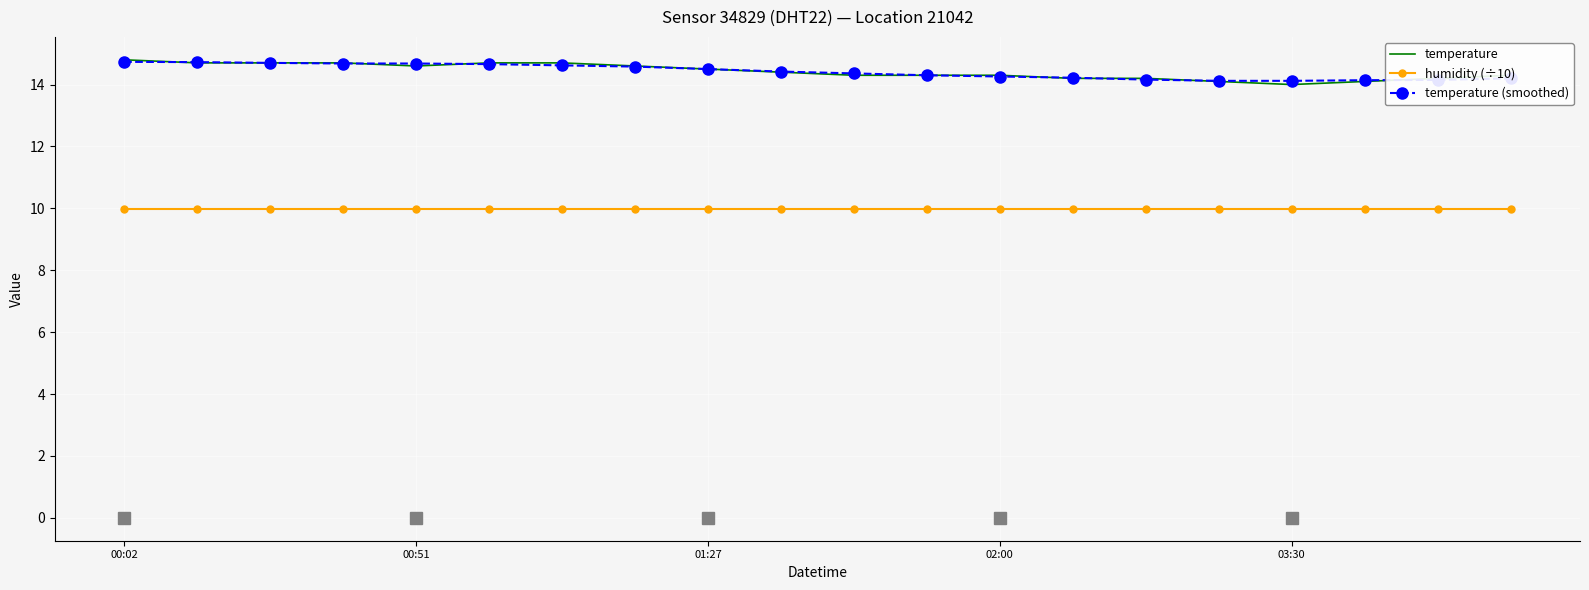

Which series has the largest range (max minus min)?

temperature